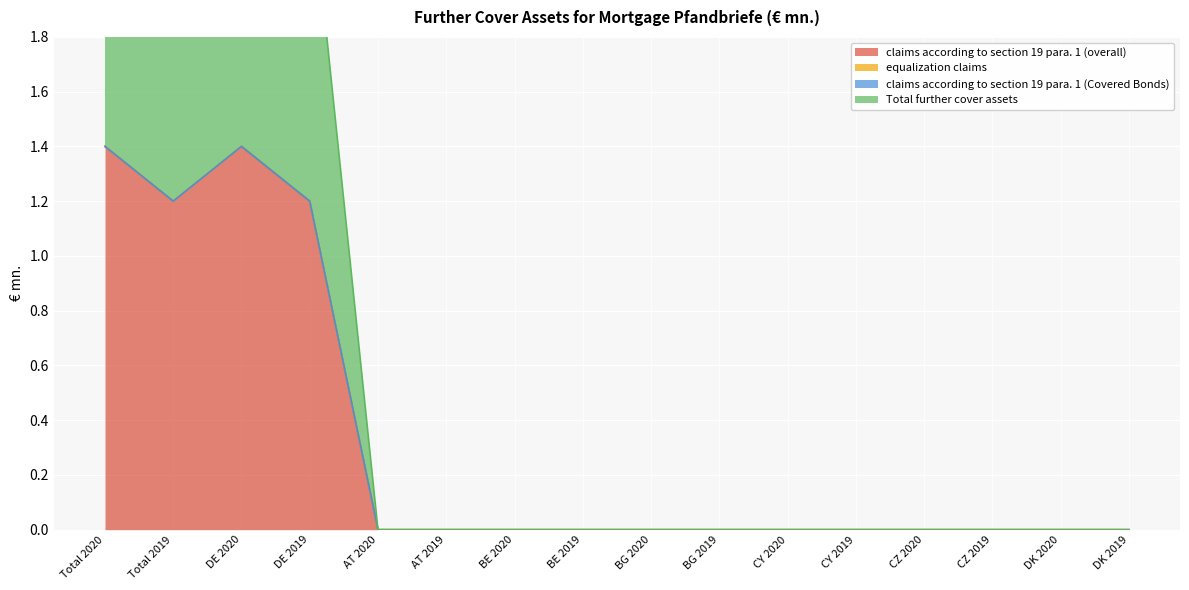

What is the highest value of the Total further cover assets series?

1.4